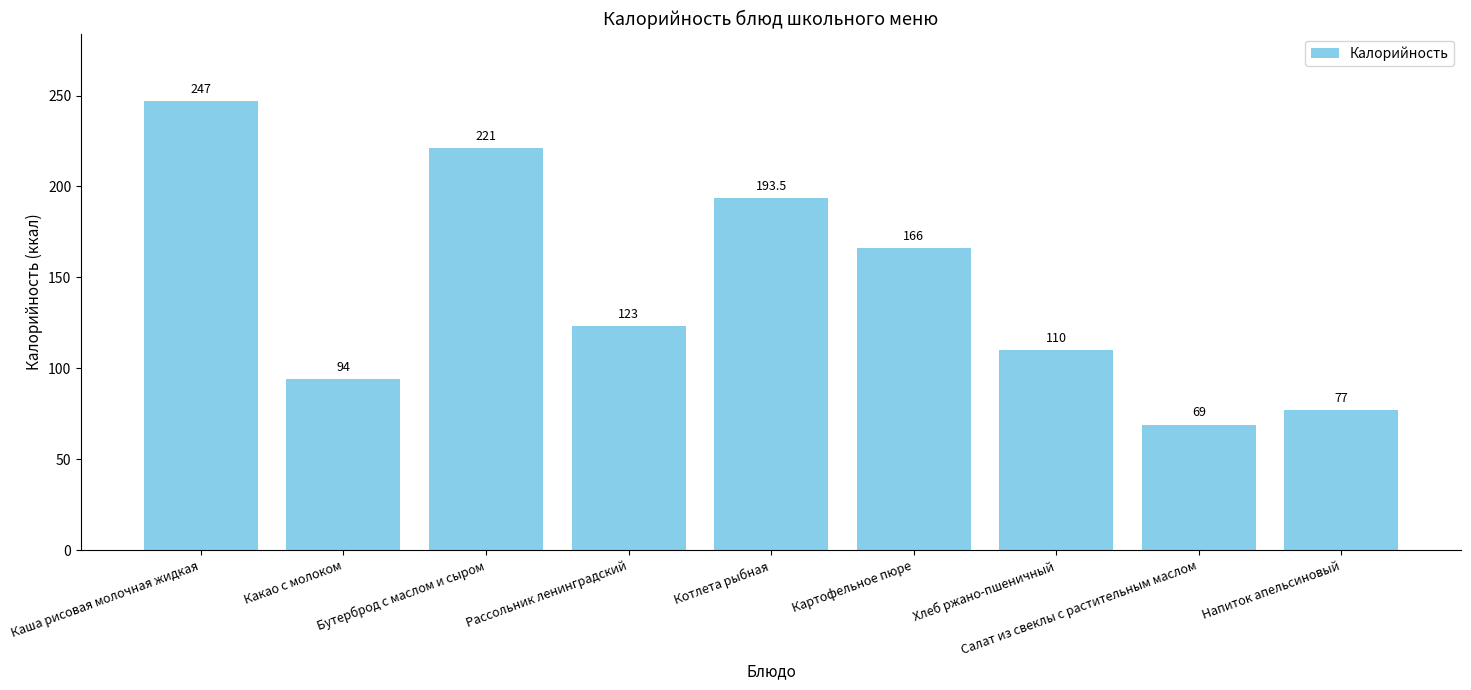

Where is the data nearest to the value 158?

Картофельное пюре